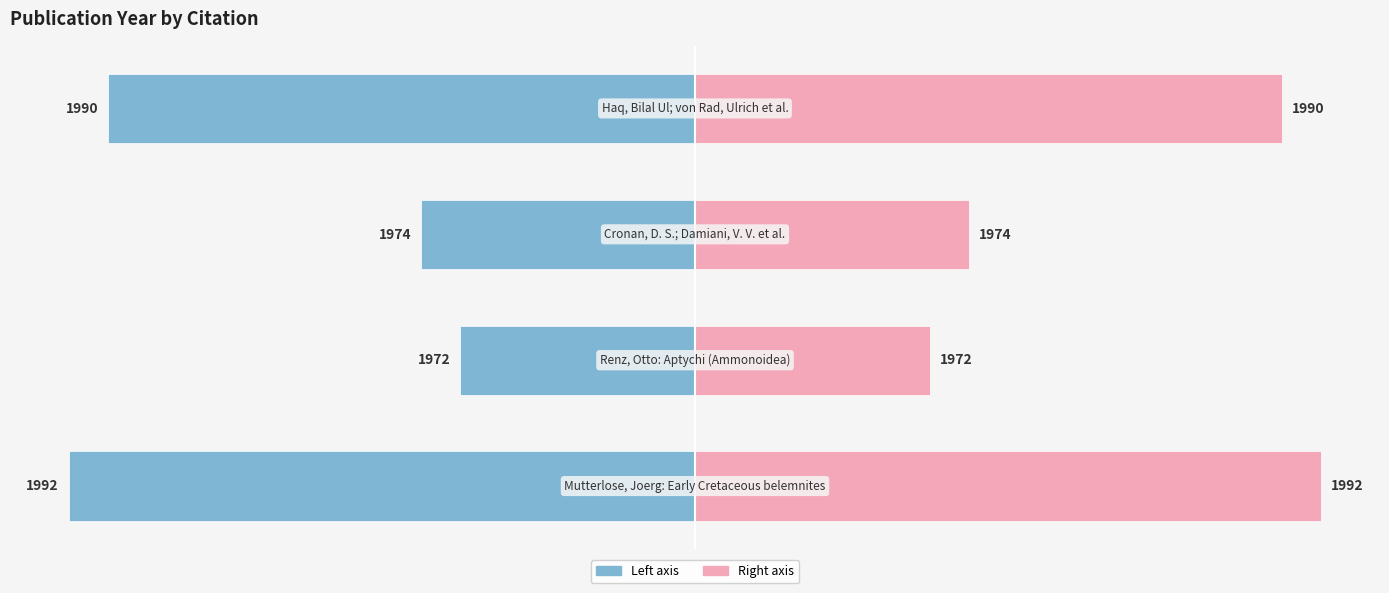

Which series has the largest total across all categories?

pubYear (right)